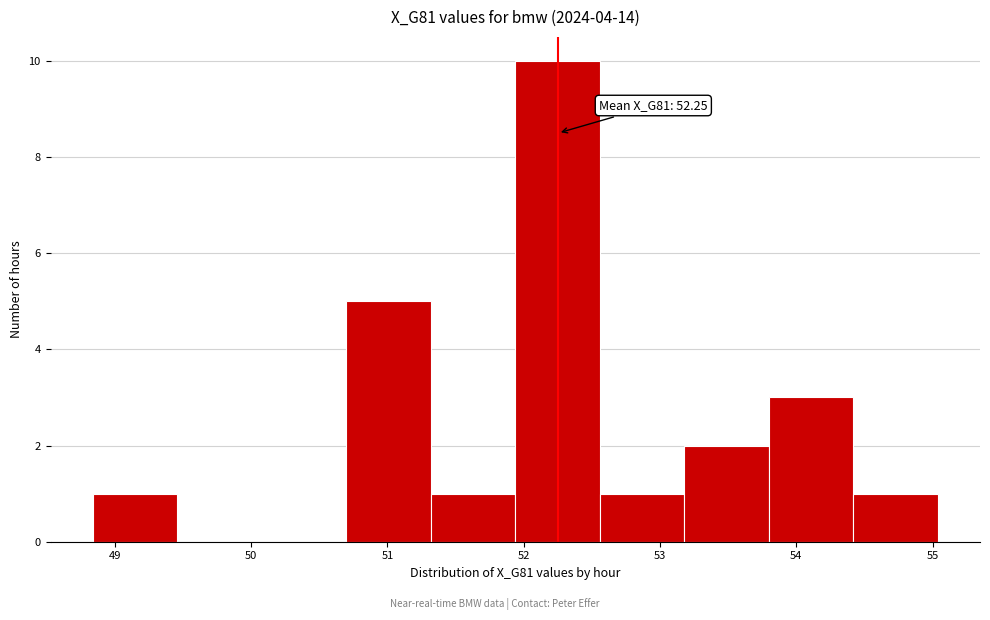

Which range on the x-axis has the tallest bar?

51.9 to 52.6